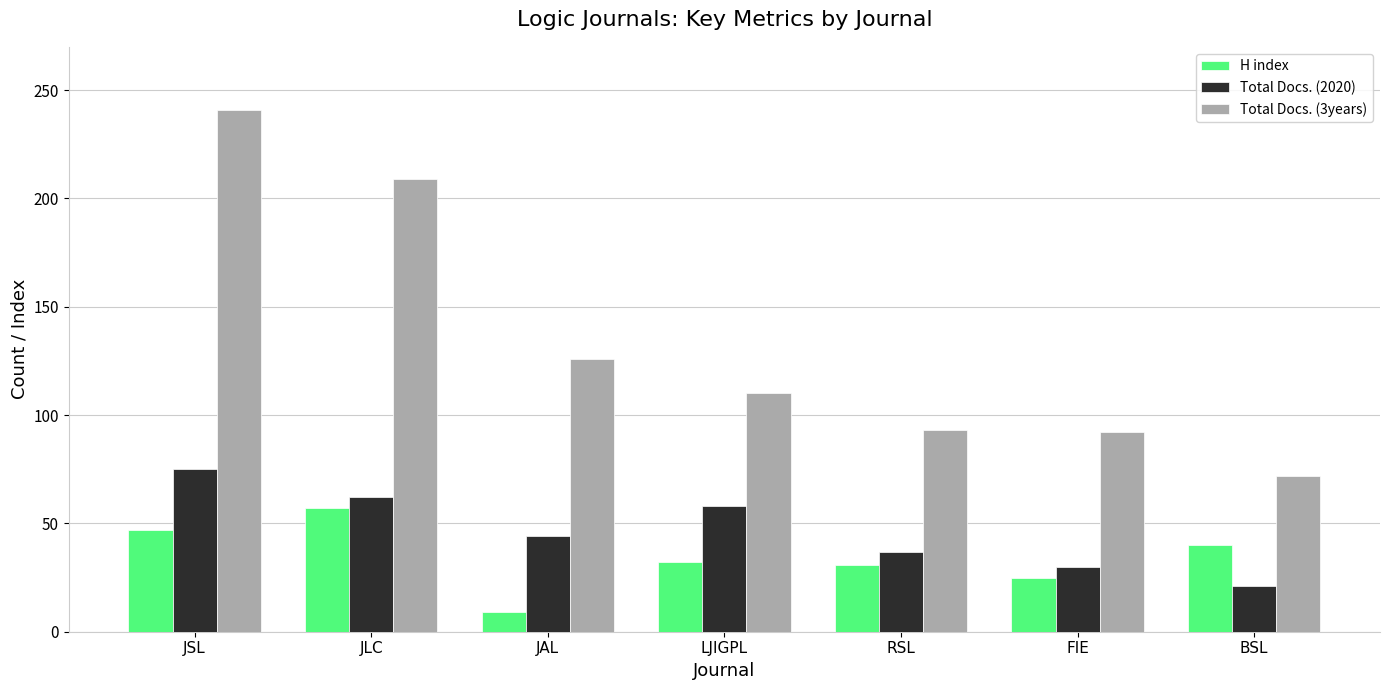

At JAL, list the series in order from smallest to largest.

H index, Total Docs. (2020), Total Docs. (3years)